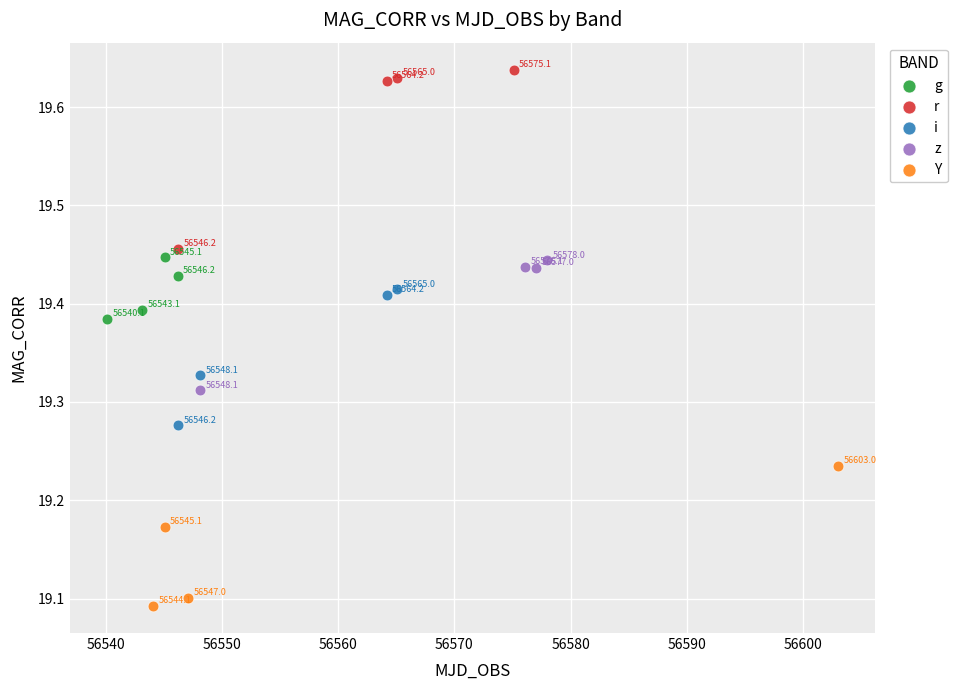

Which series reaches the minimum Y coordinate?

Y